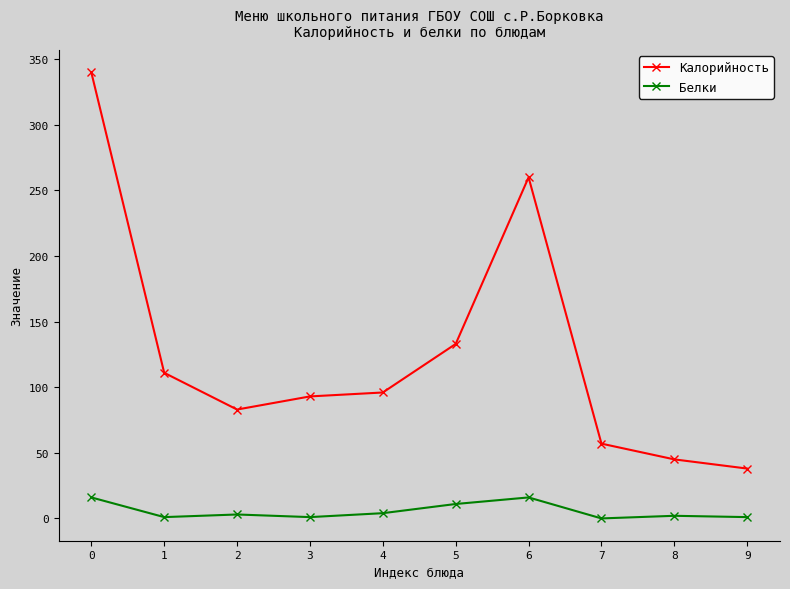

Is the value of Калорийность at 3 greater than the value of Белки at 5?

Yes